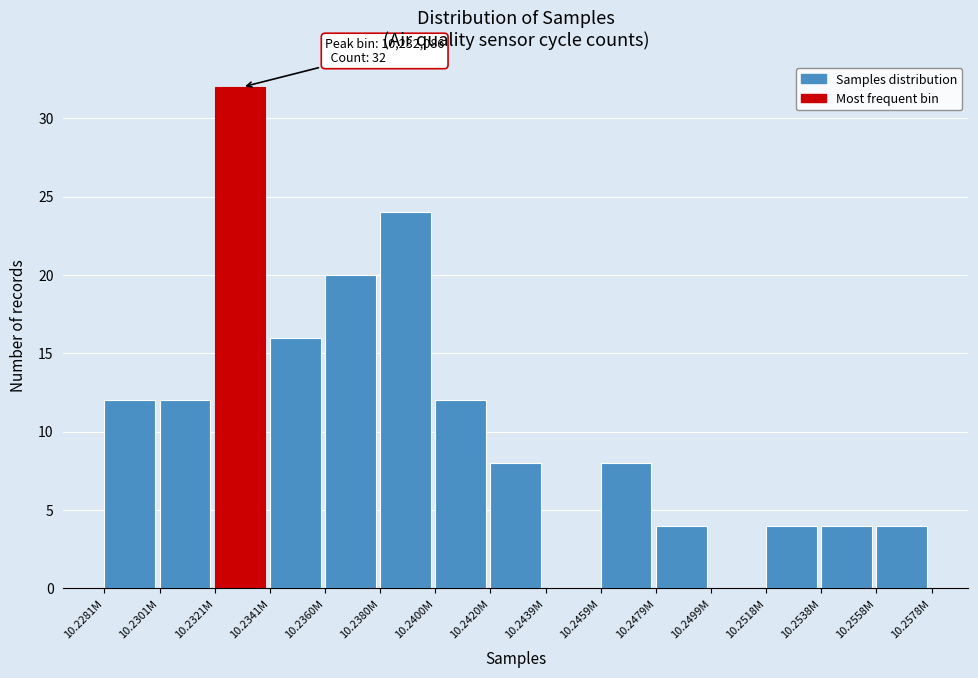

Reading right to left, what are all the values shown in this chart?

10.2558M=4	10.2538M=4	10.2518M=4	10.2499M=0	10.2479M=4	10.2459M=8	10.2439M=0	10.2420M=8	10.2400M=12	10.2380M=24	10.2360M=20	10.2341M=16	10.2321M=32	10.2301M=12	10.2281M=12